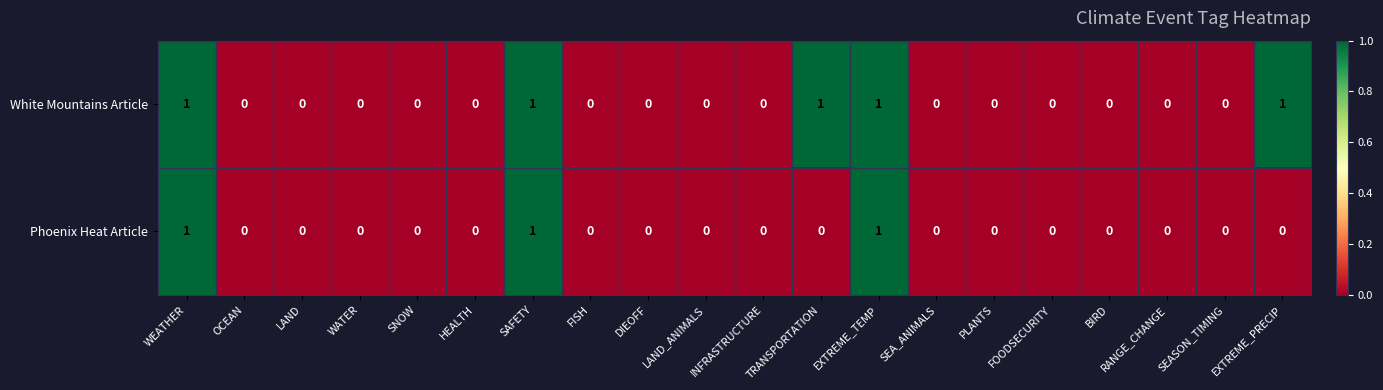

How many categories are shown in the chart?

20